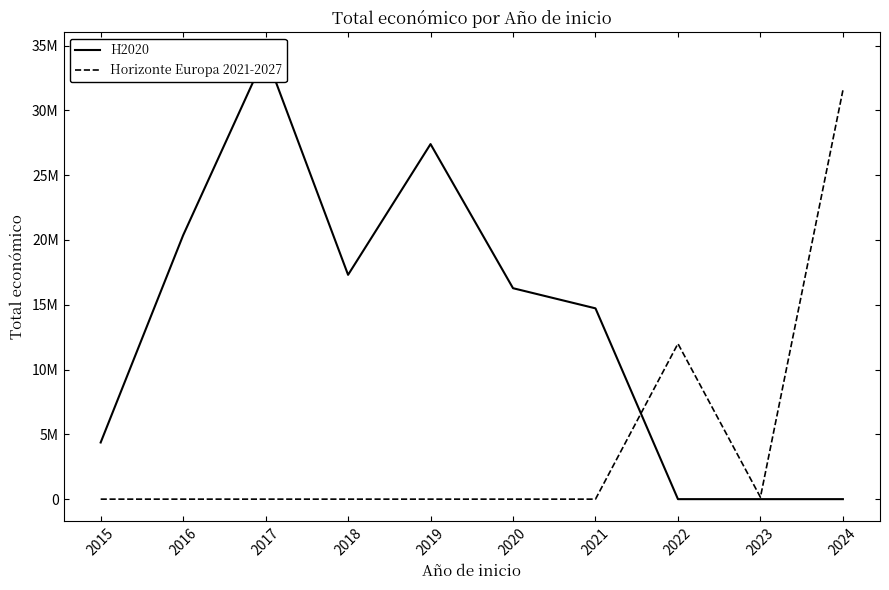

What is the highest value of the H2020 series?

34309280